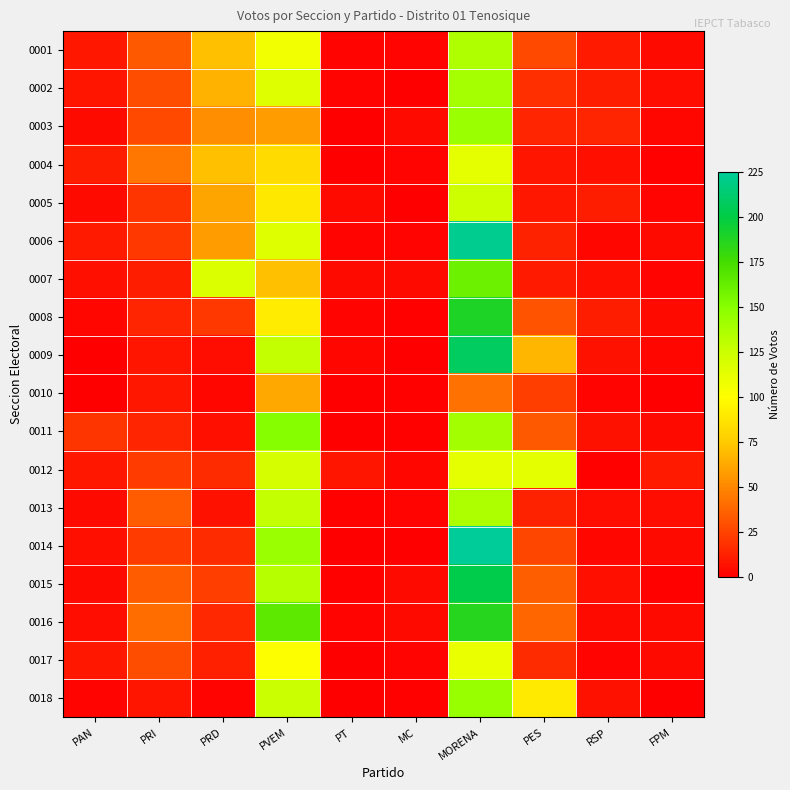

At which category is the sum across all series the highest?

MORENA